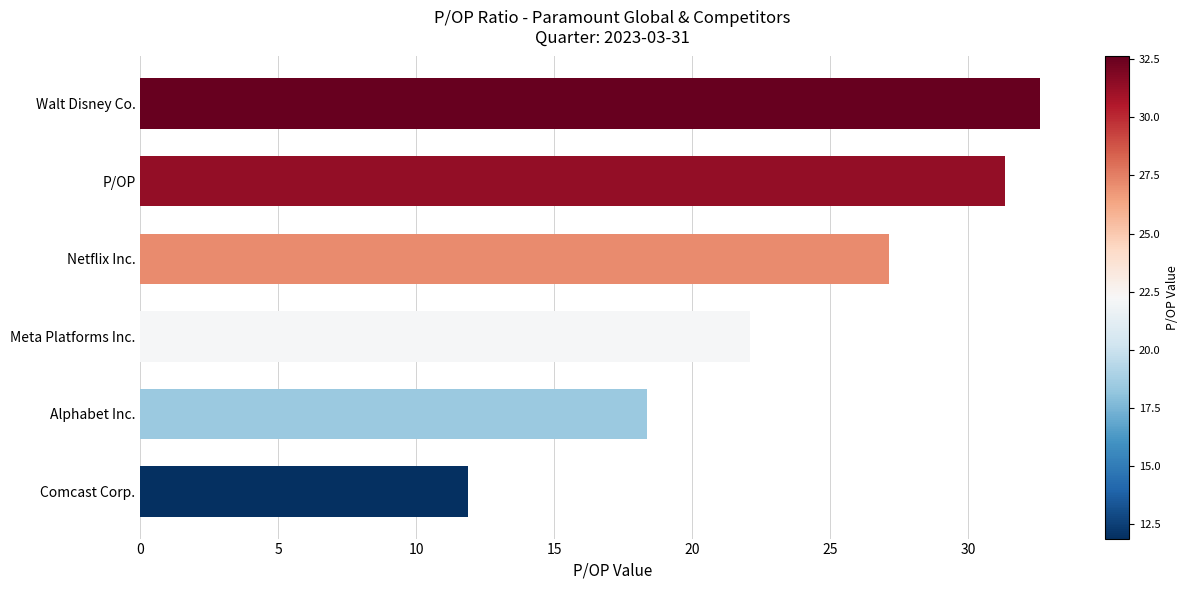

How many data points are less than 27?

3